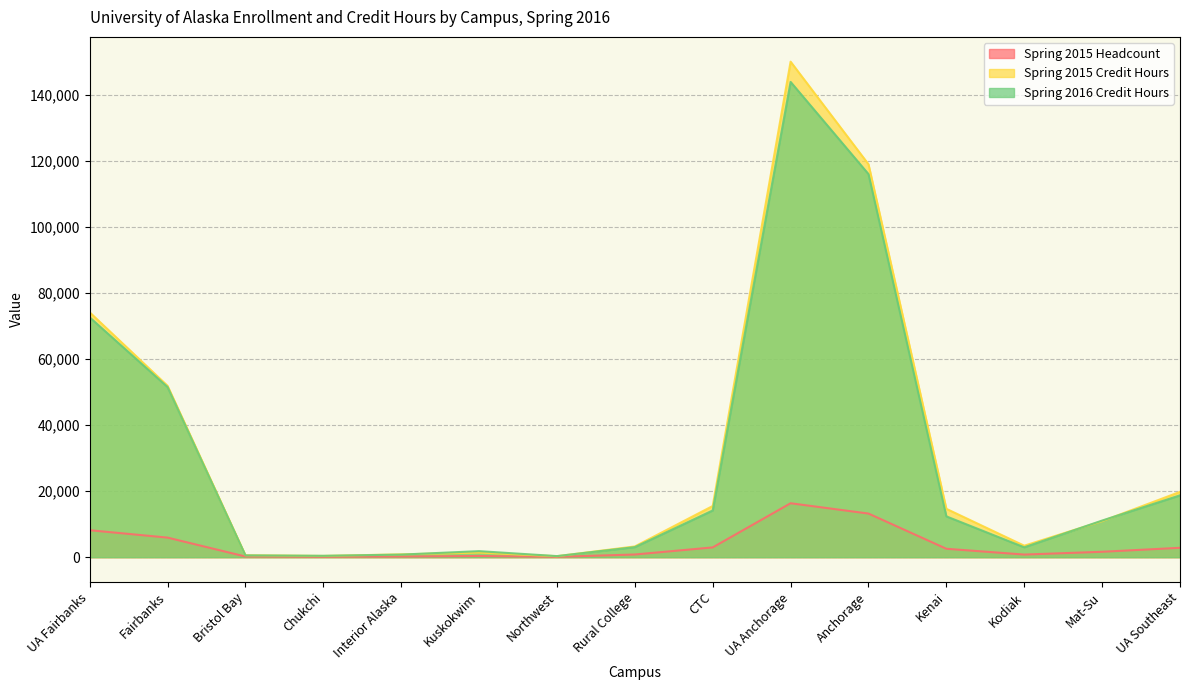

Reading left to right, what are all the values shown in this chart?

Spring 2015 Headcount: UA Fairbanks=8173	Fairbanks=5931	Bristol Bay=202	Chukchi=114	Interior Alaska=195	Kuskokwim=361	Northwest=101	Rural College=811	CTC=2960	UA Anchorage=16341	Anchorage=13217	Kenai=2549	Kodiak=793	Mat-Su=1635	UA Southeast=2842
Spring 2015 Credit Hours: UA Fairbanks=74198	Fairbanks=51936	Bristol Bay=585	Chukchi=377	Interior Alaska=854	Kuskokwim=1388	Northwest=295	Rural College=3258	CTC=15505	UA Anchorage=150144	Anchorage=119059	Kenai=14649	Kodiak=3480	Mat-Su=10908	UA Southeast=19795
Spring 2016 Credit Hours: UA Fairbanks=72672	Fairbanks=51563	Bristol Bay=542	Chukchi=417	Interior Alaska=782	Kuskokwim=1830	Northwest=326	Rural College=3051	CTC=14161	UA Anchorage=144009	Anchorage=116076	Kenai=12368	Kodiak=2994	Mat-Su=11097	UA Southeast=18741